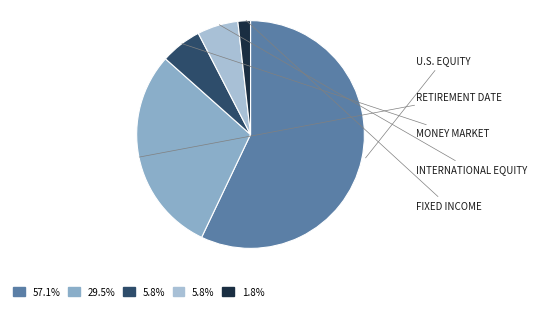

How many segments does this pie chart have?

5